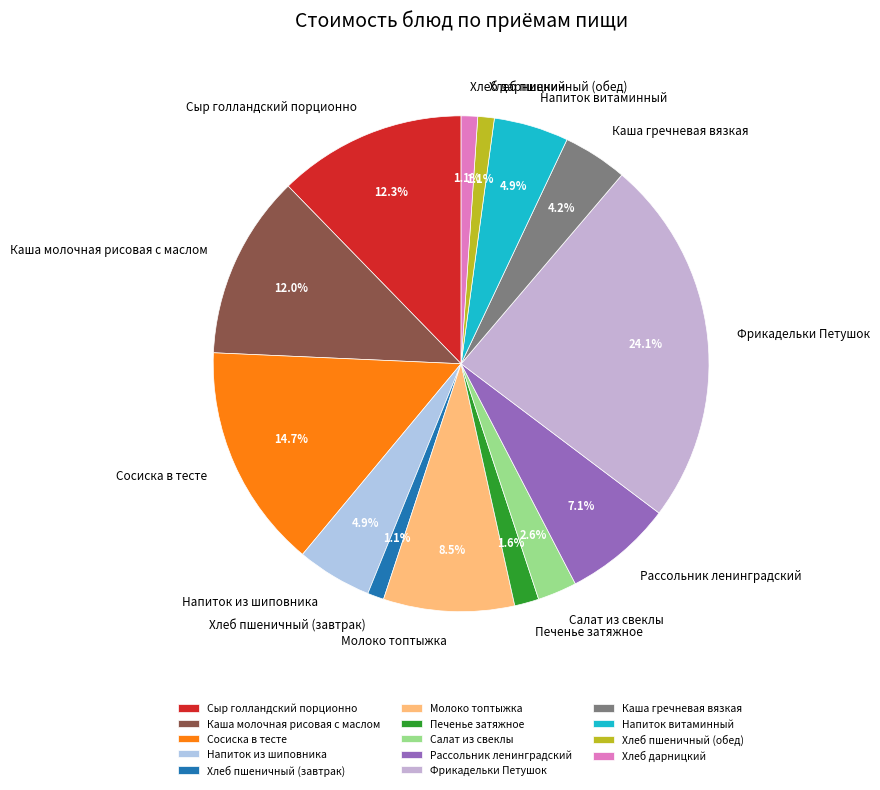

Count the number of slices in the pie.

14